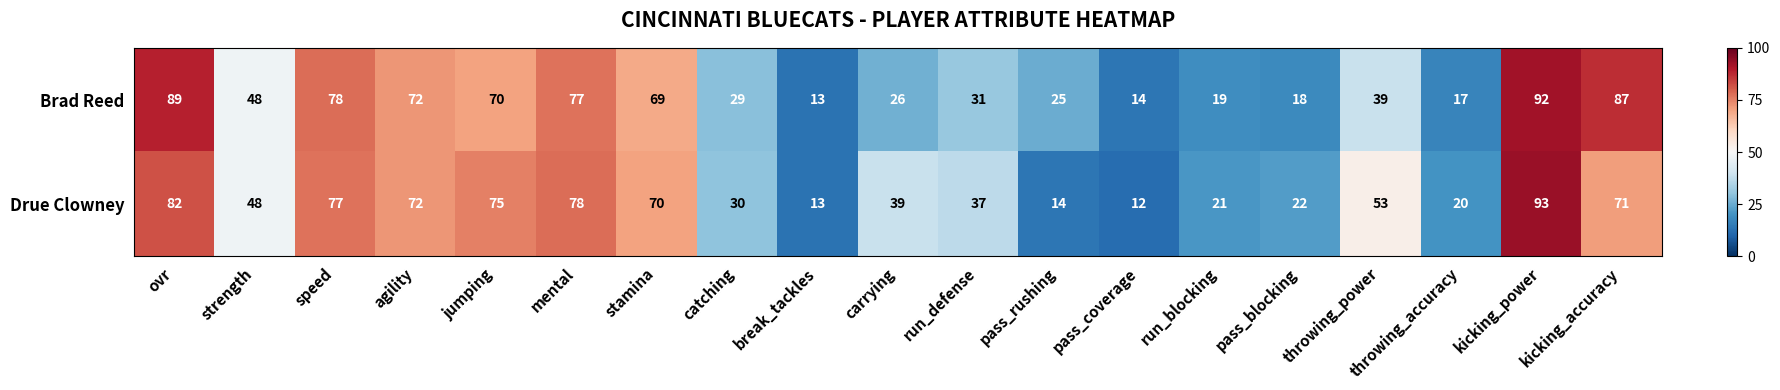

What is the sum of the Drue Clowney values at throwing_power and speed?

130